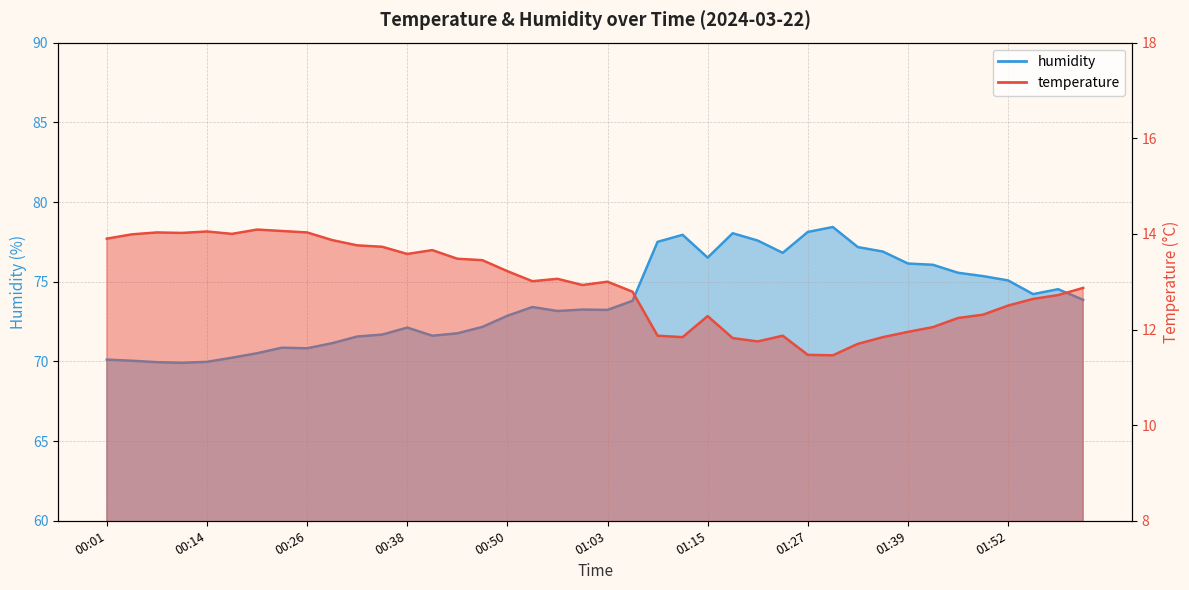

Where does the humidity series first go above 73?

00:53